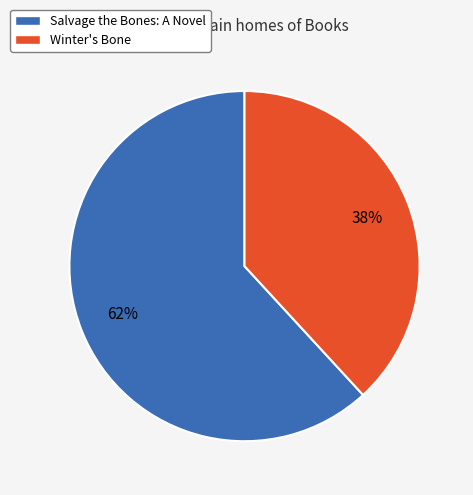

To the nearest percent, what is the difference between the Salvage the Bones: A Novel and Winter's Bone slice percentages?

24%